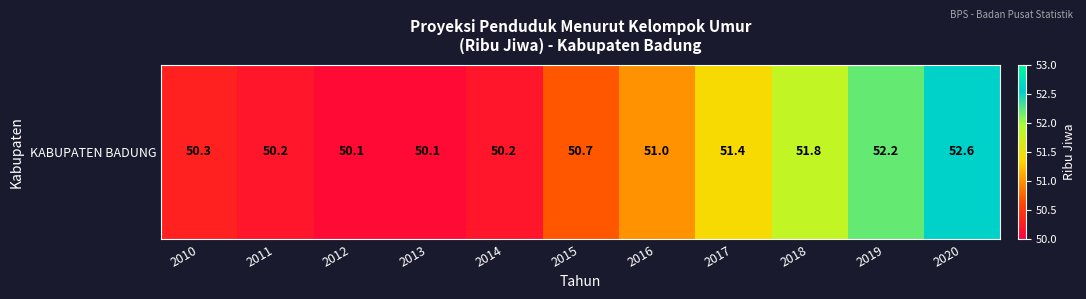

List the labels in order of value, largest first.

2020, 2019, 2018, 2017, 2016, 2015, 2010, 2011, 2014, 2012, 2013